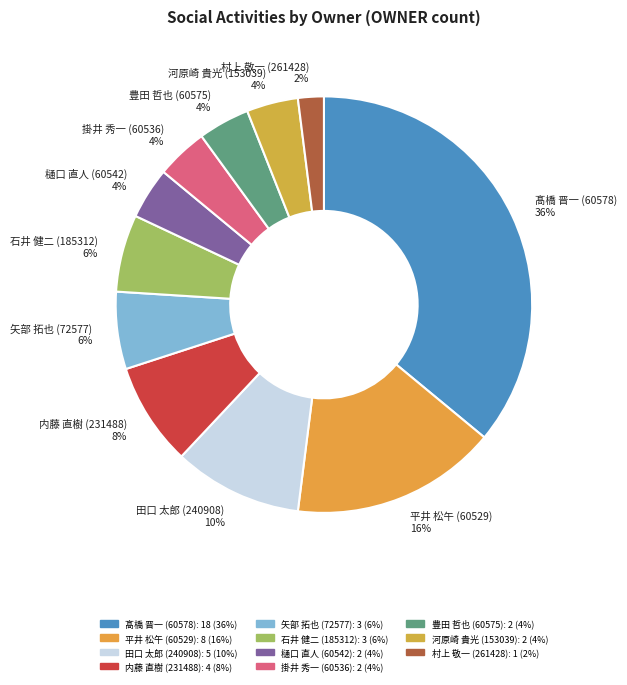

Which slice is the largest?

髙橋 晋一 (60578)